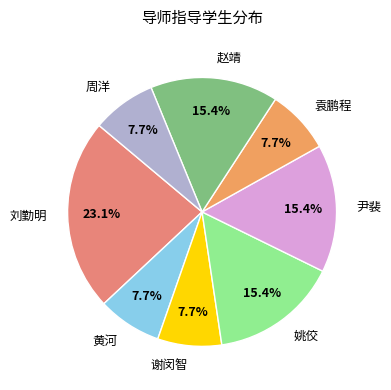

To the nearest percent, what percentage of the pie is 赵靖?

15%